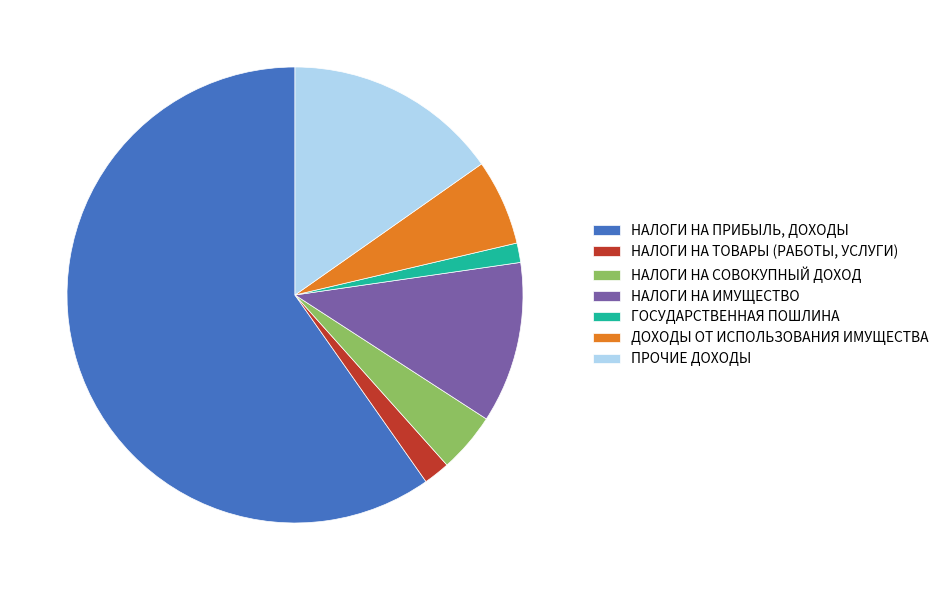

Combined, do ПРОЧИЕ ДОХОДЫ and НАЛОГИ НА ТОВАРЫ (РАБОТЫ, УСЛУГИ) account for over 50%?

No